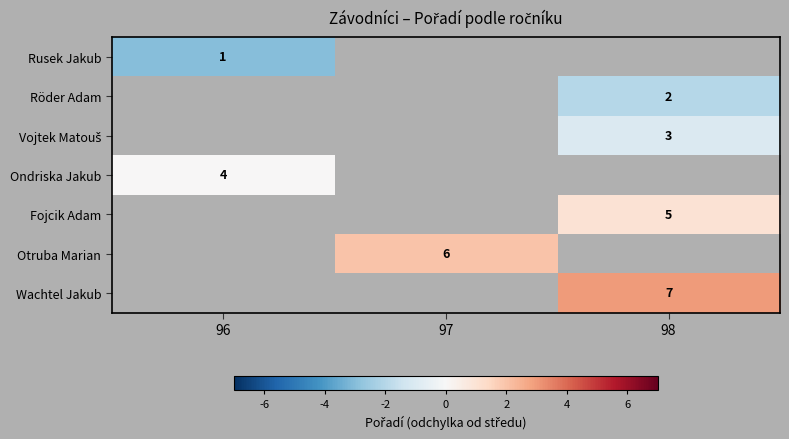

The value of Fojcik Adam at 98 is 0.3. True or false?

False